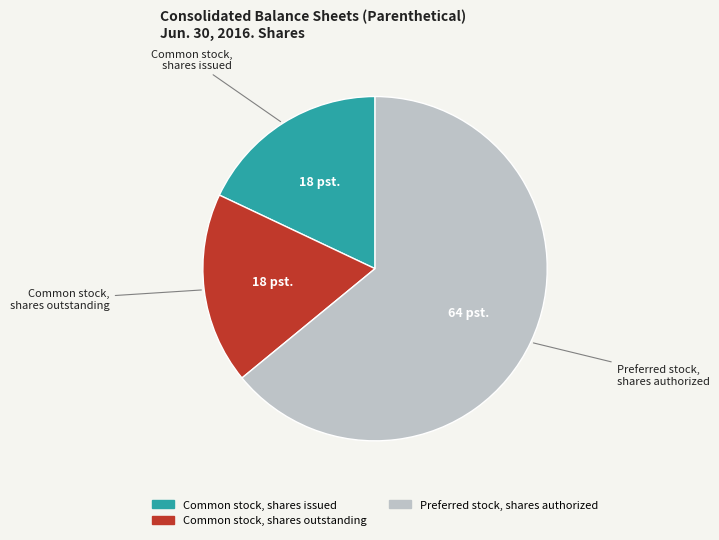

Count the number of slices in the pie.

3